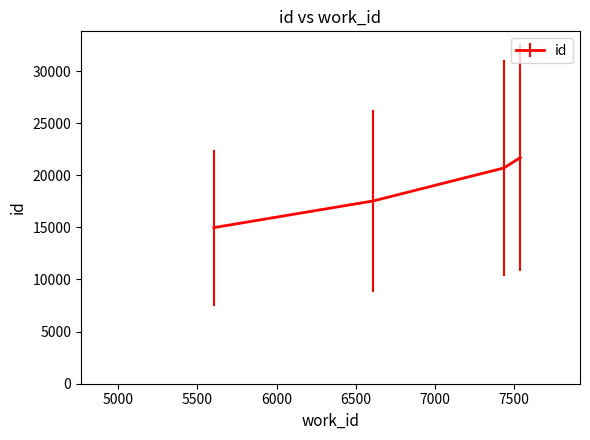

Count the number of categories in the chart.

4